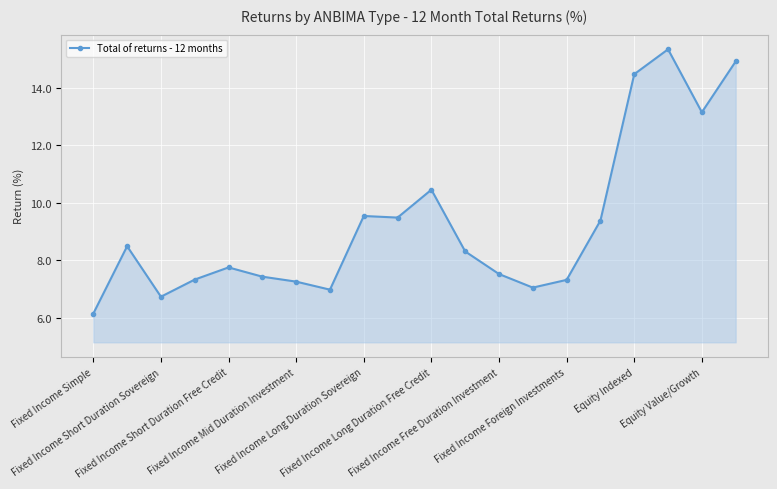

What is the smallest value displayed?

6.2